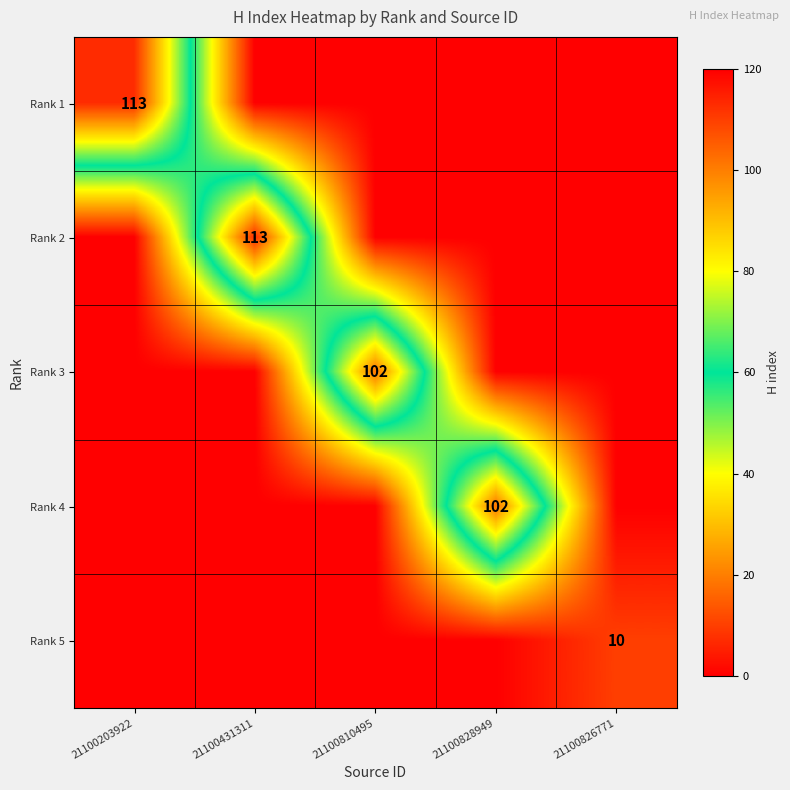

The Rank 1 series shows 163 at 21100203922. True or false?

False